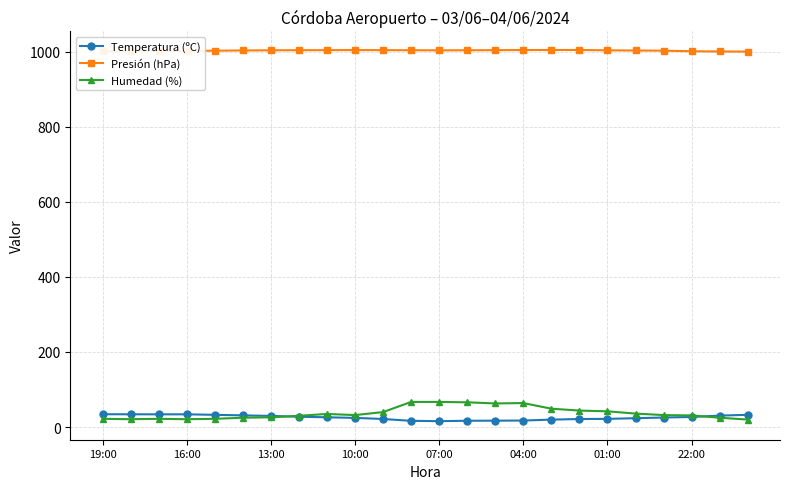

In Presión (hPa), how many points are higher than both neighbors (excluding endpoints)?

2